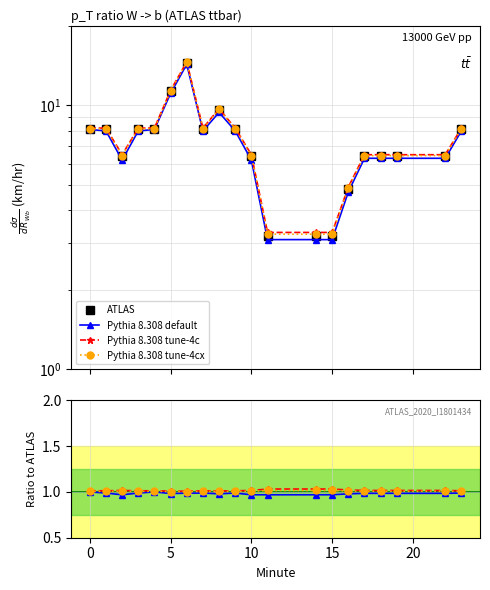

How many categories are shown in the chart?

20